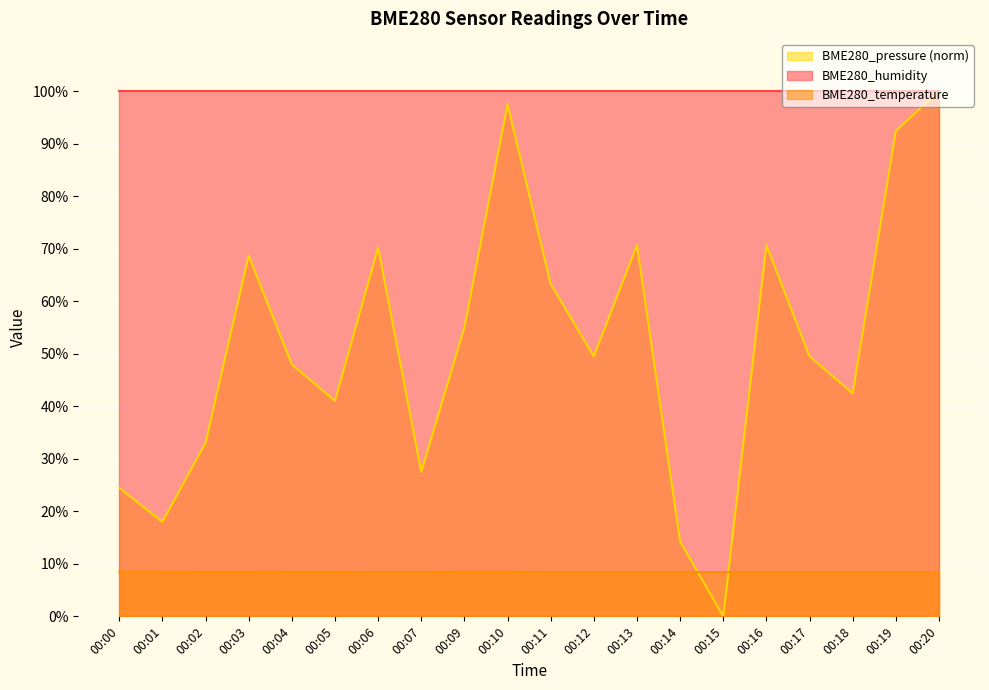

Count the number of data series in this chart.

3